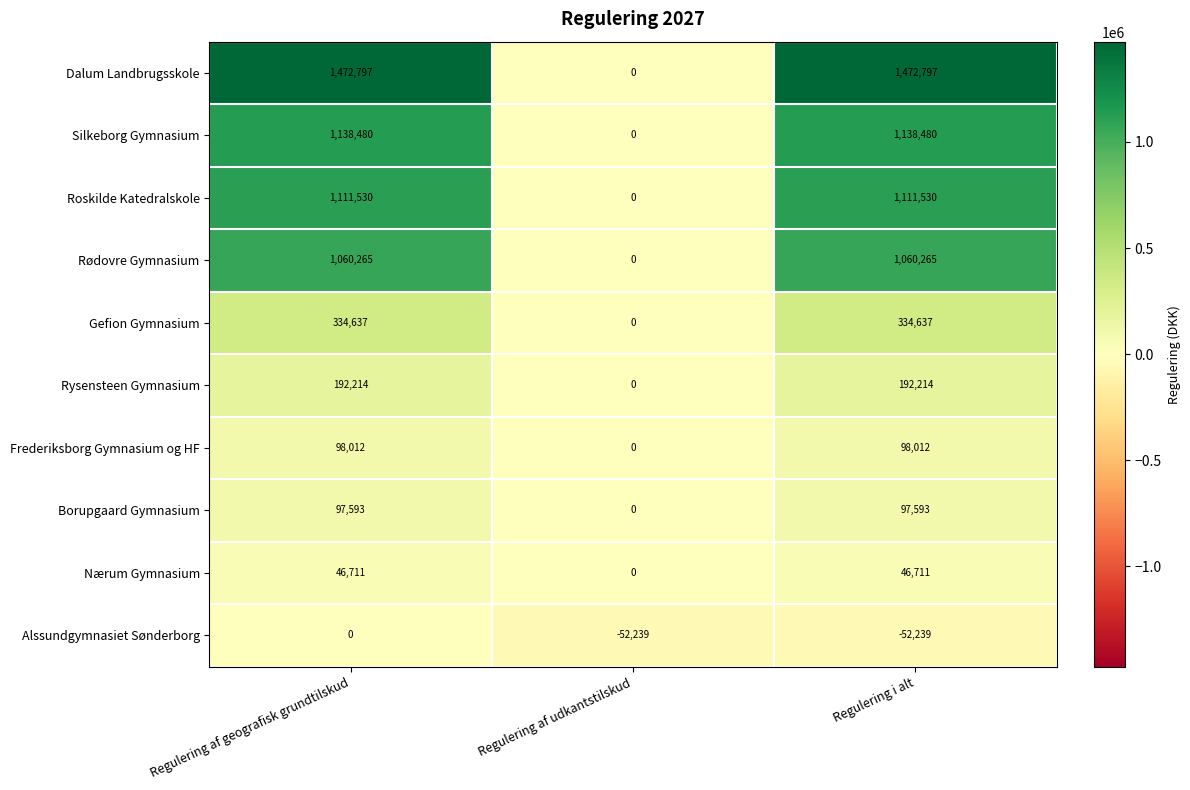

What is the maximum value shown in the chart?

1472797